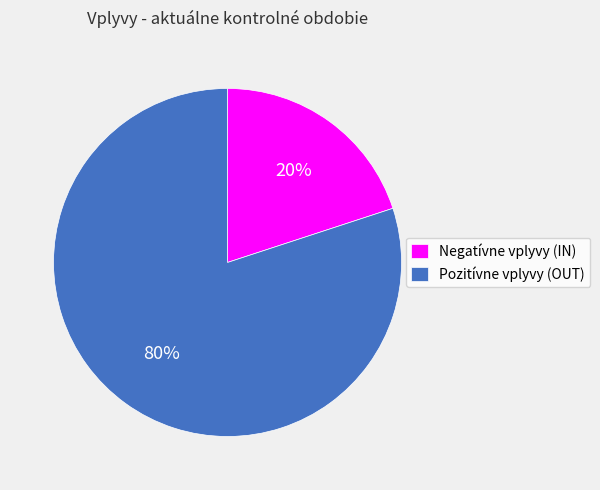

What is the majority slice?

Pozitívne vplyvy (OUT)